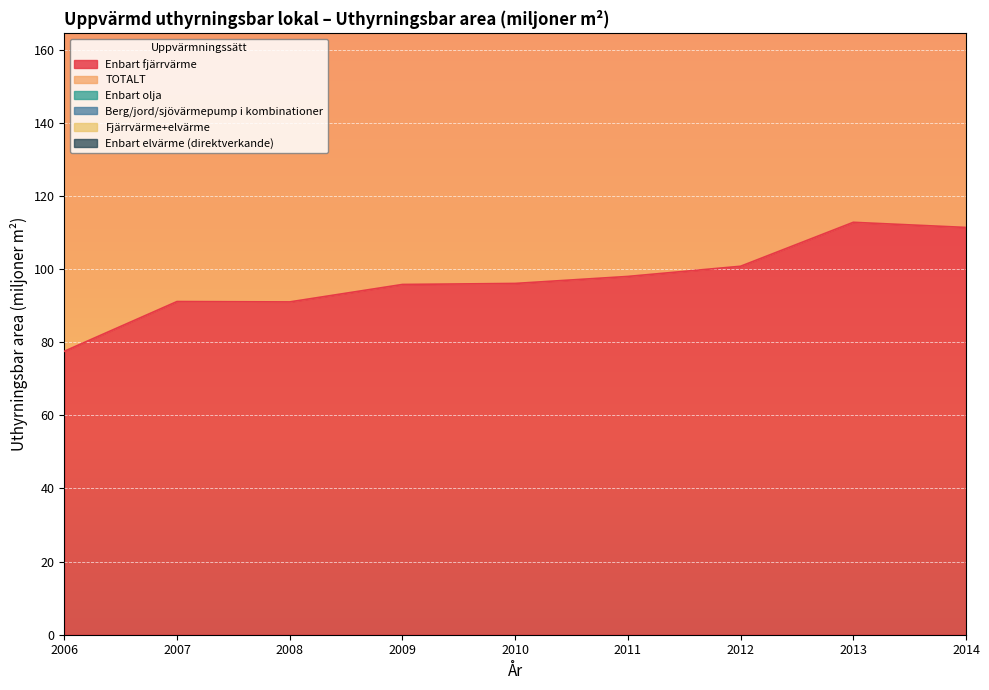

Reading right to left, extract all data points from this chart.

Enbart fjärrvärme: 111.4	112.8	100.7	98.0	96.1	95.8	91.0	91.1	77.5
TOTALT: 150.3	156.6	139.7	135.9	134.7	134.1	134.6	137.5	130.7
Enbart olja: 0.9	1.0	1.9	2.0	2.5	3.3	2.2	3.7	3.7
Berg/jord/sjövärmepump i kombinationer: 7.1	8.8	6.5	6.4	6.0	6.2	5.6	10.5	11.6
Fjärrvärme+elvärme: 8.2	8.3	8.3	6.0	7.3	4.9	8.6	5.8	10.2
Enbart elvärme (direktverkande): 4.9	6.1	4.6	4.7	5.1	5.3	4.1	4.3	3.9